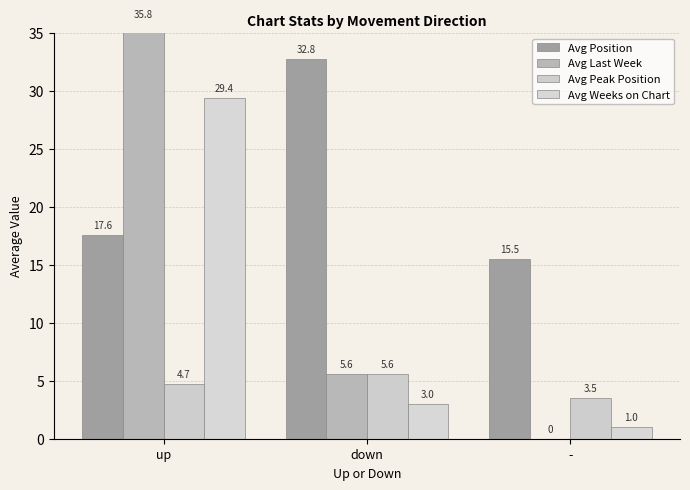

What is the spread (max minus min) of values at -?

15.5